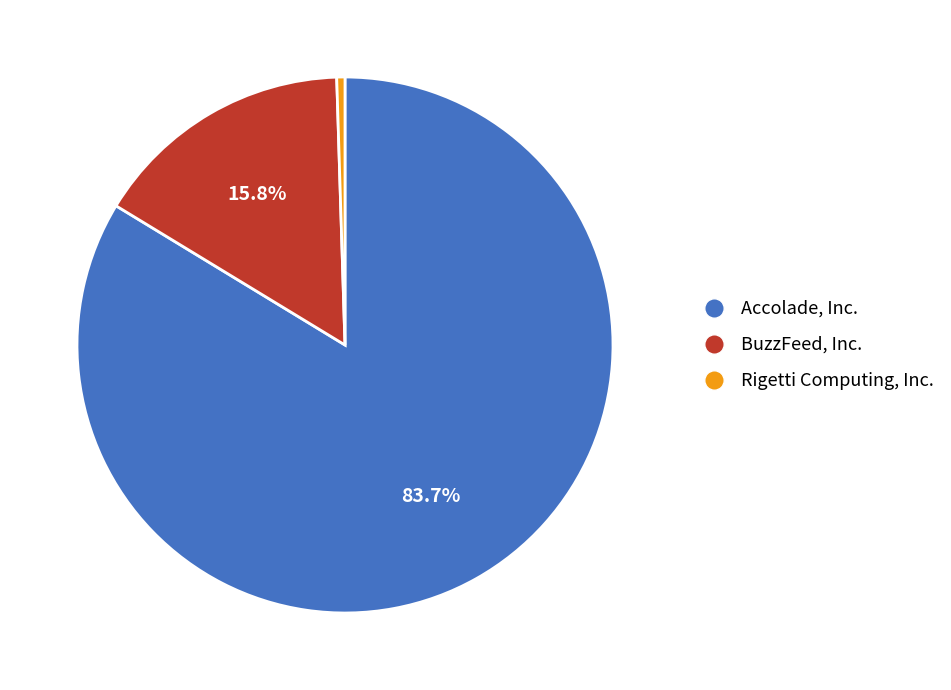

True or false: Accolade, Inc. accounts for 72% of the total.

False